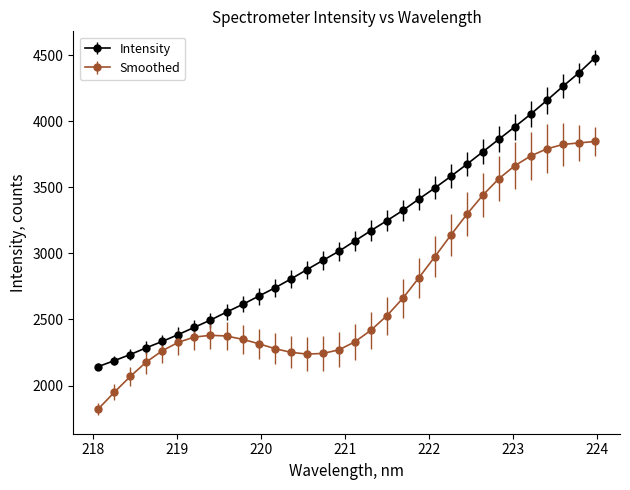

What is the minimum value shown in the chart?

1821.8